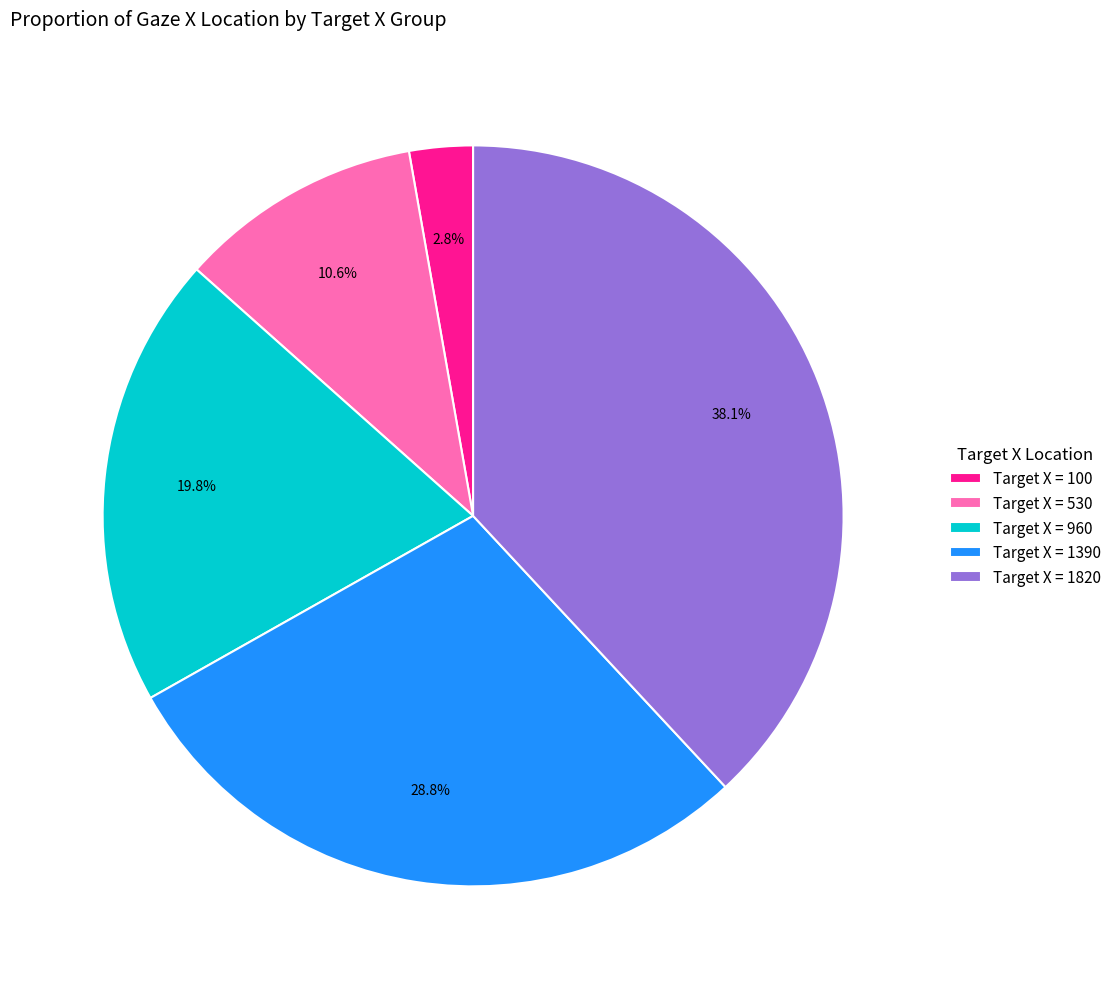

Between Target X = 1390 and Target X = 100, which is larger?

Target X = 1390